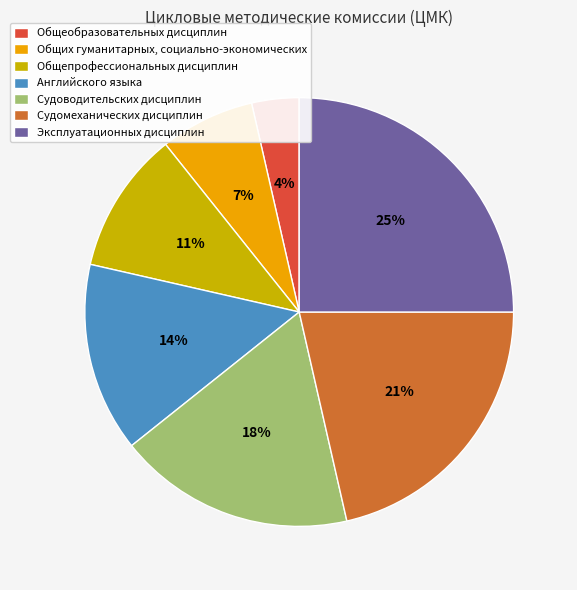

Combined, do Судоводительских дисциплин and Эксплуатационных дисциплин account for over 50%?

No